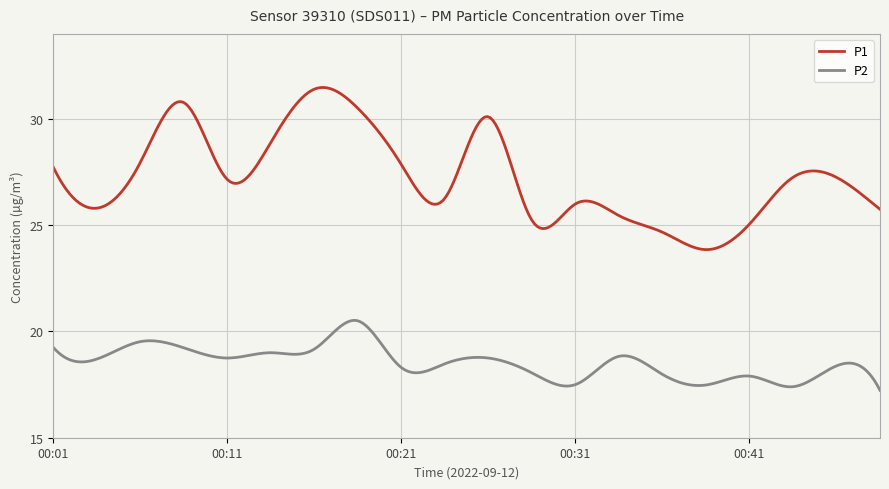

What are all the series names shown in the legend?

P1, P2